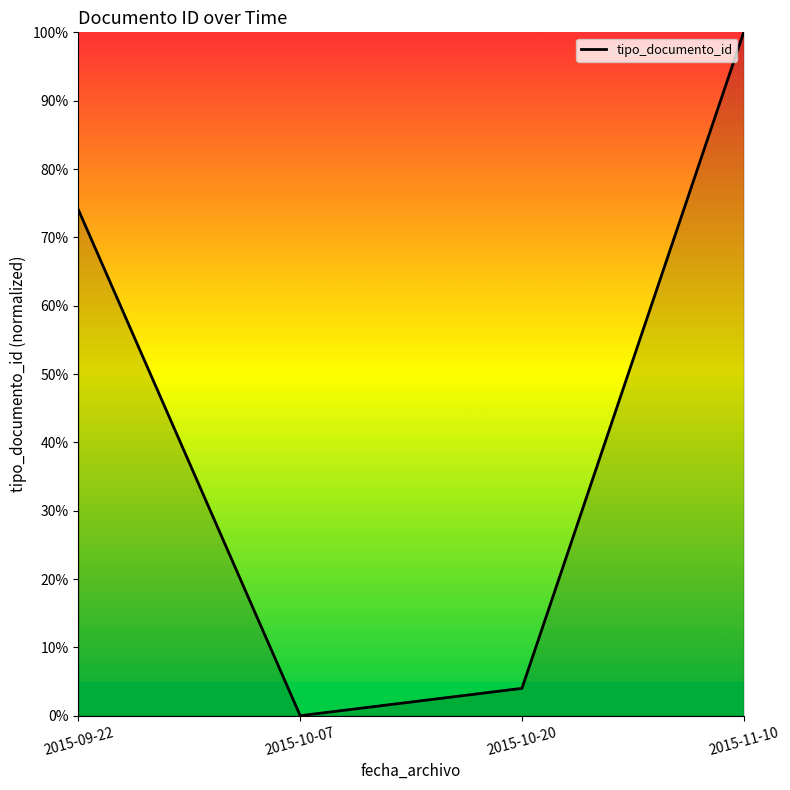

Where is the data nearest to the value 50?

2015-09-22